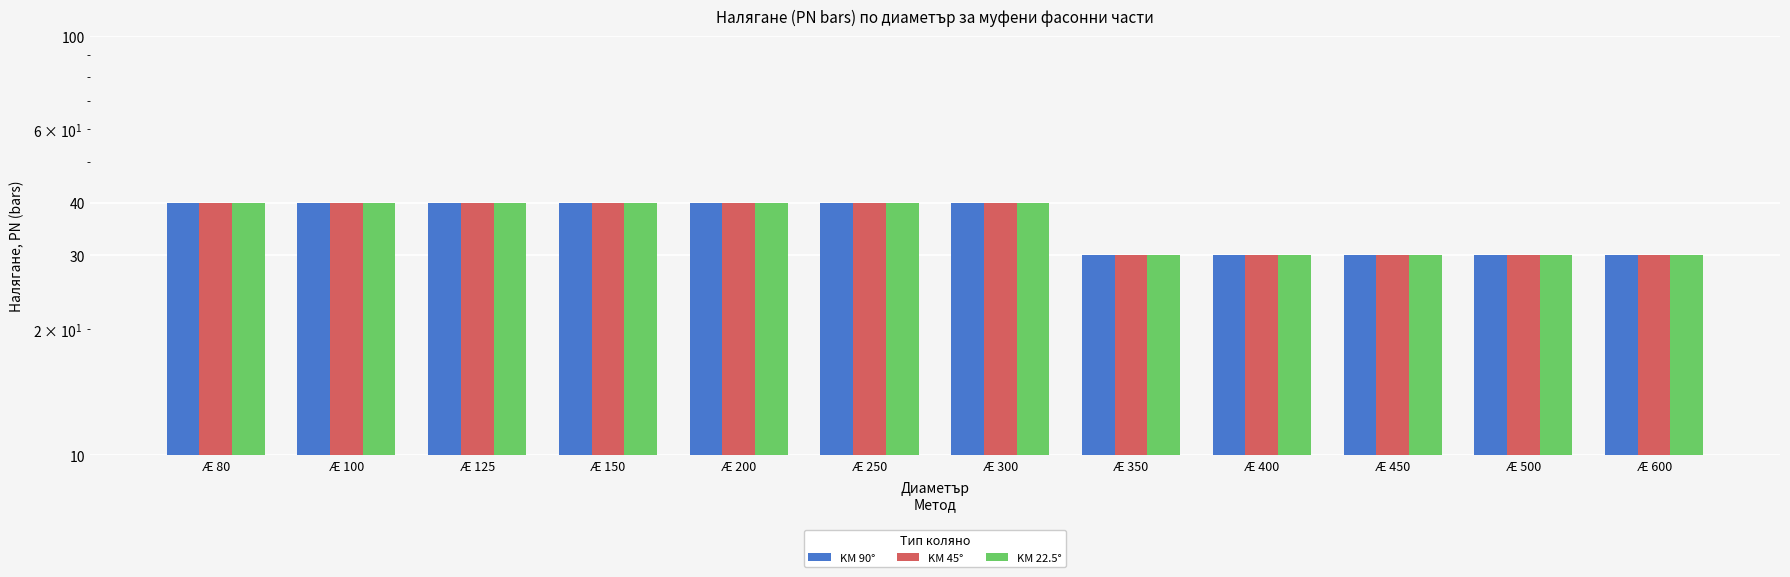

What is the value of the KM 90° bar at the 3rd from the left?

40